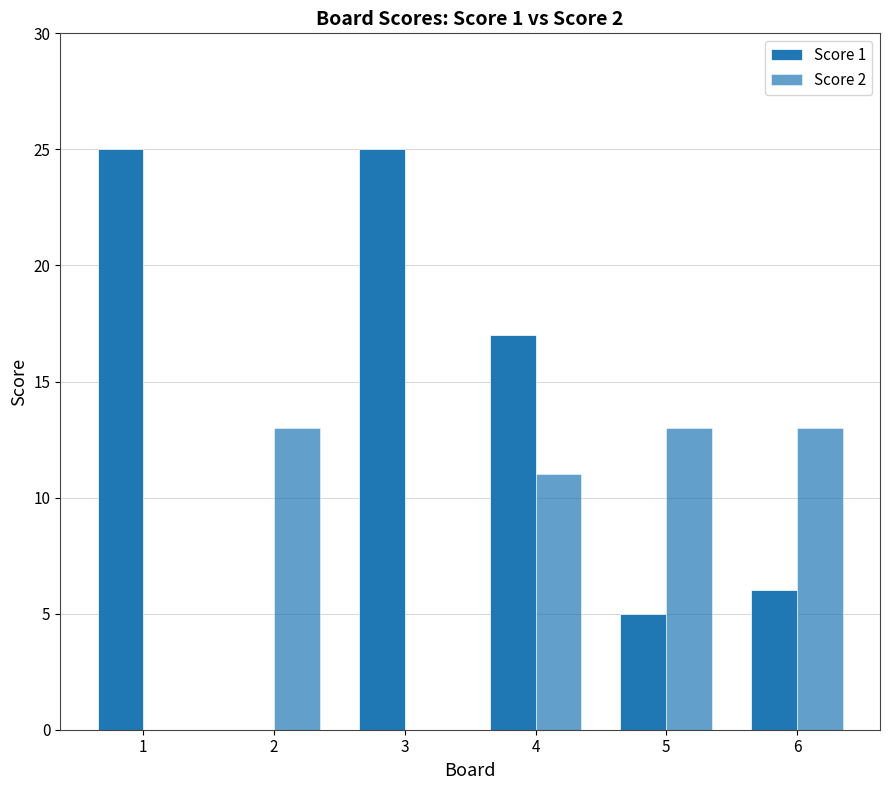

The Score 1 series shows 37 at 1. True or false?

False